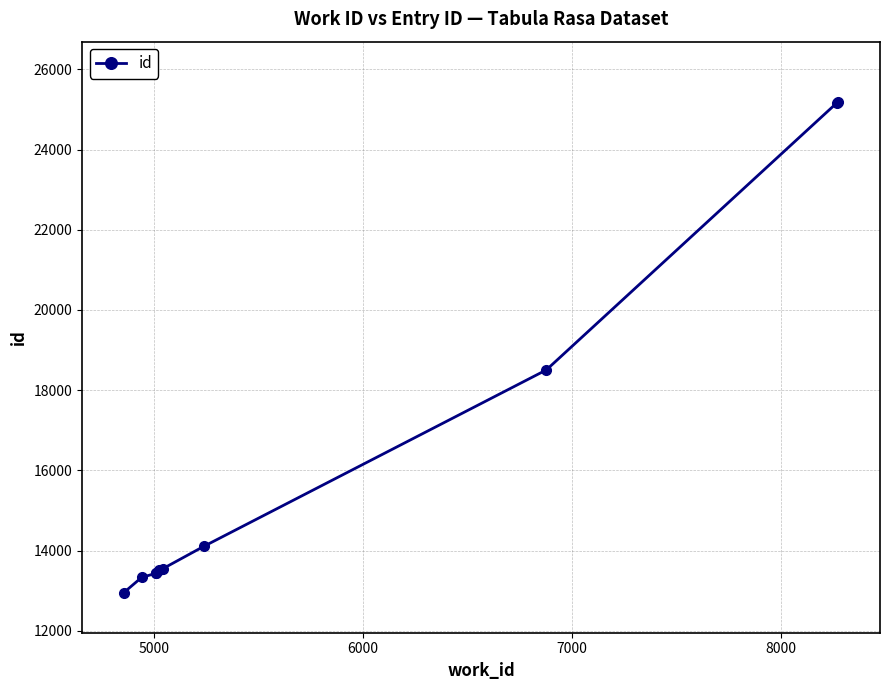

How many series are shown in this chart?

1